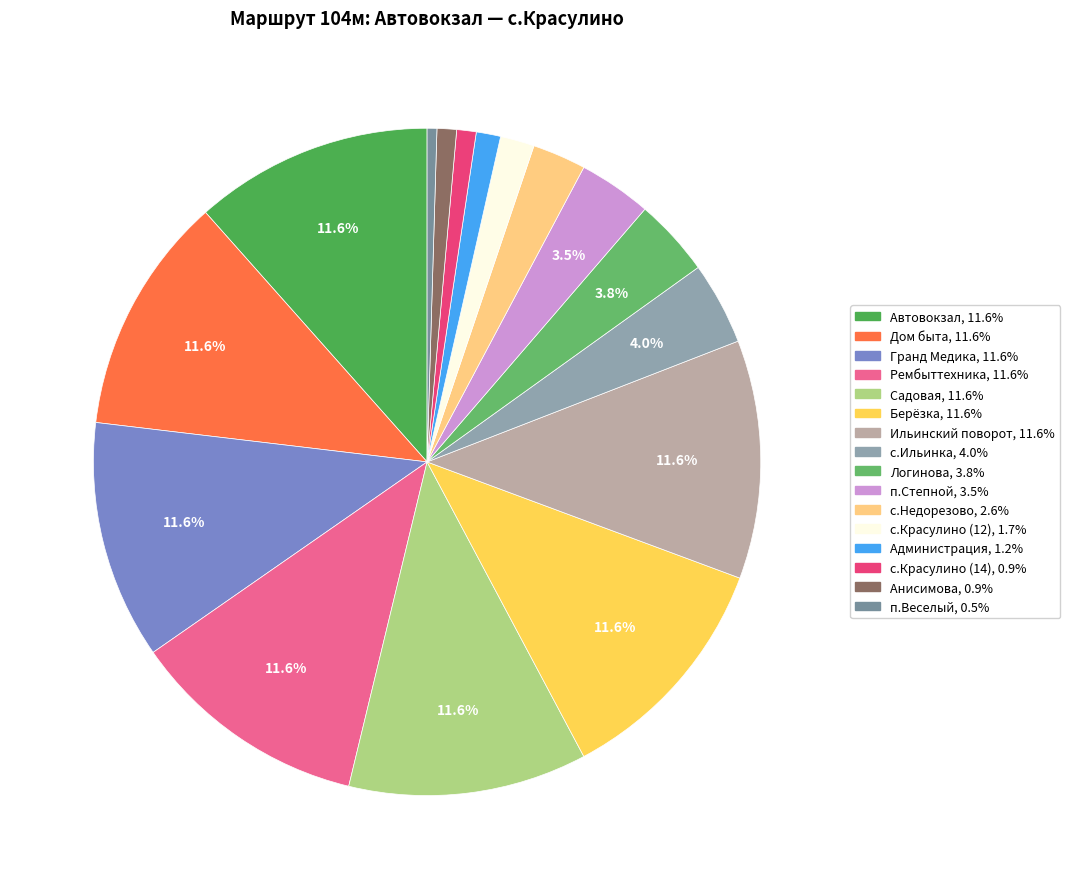

Approximately how many times larger is the value at с.Красулино (14) compared to Администрация?

0.8